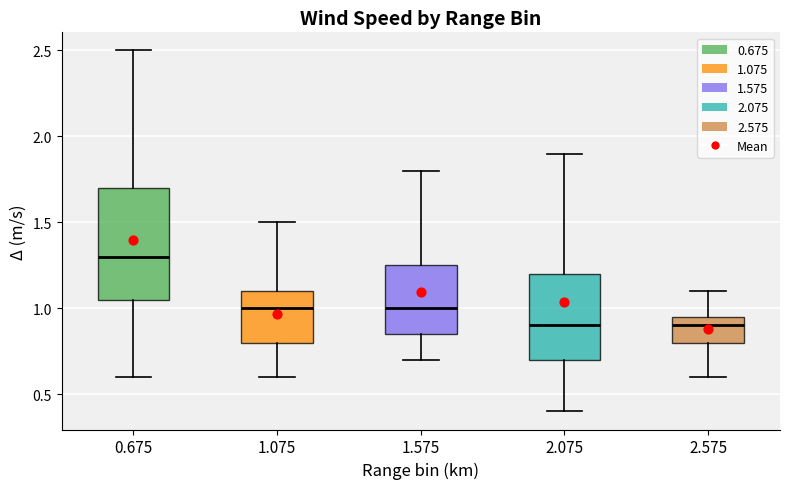

Which box is the tallest, from its lower edge to its upper edge?

0.675